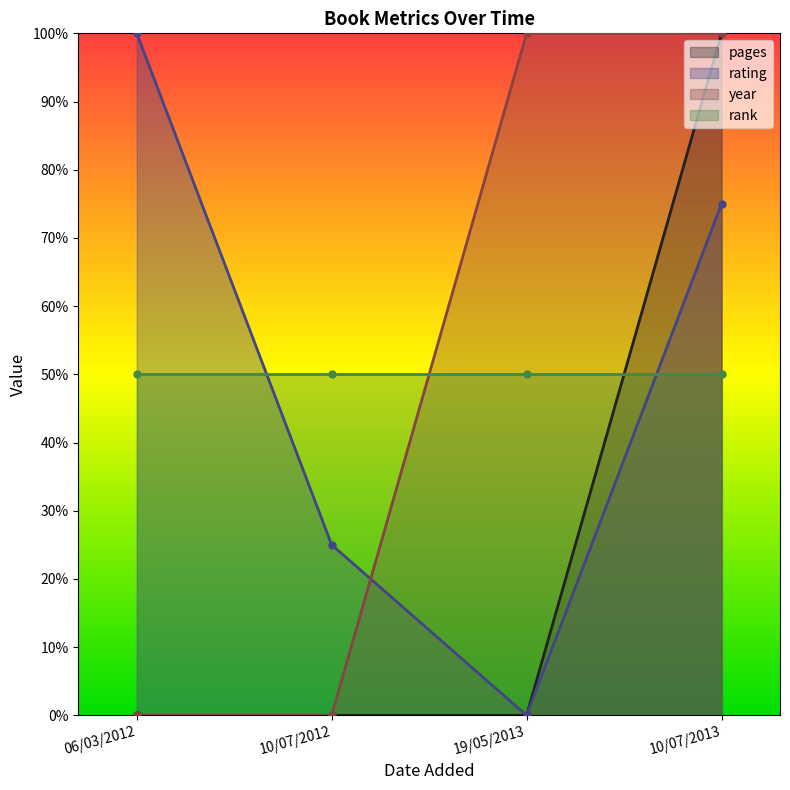

Which has a higher value, 10/07/2012 or 06/03/2012?

10/07/2012